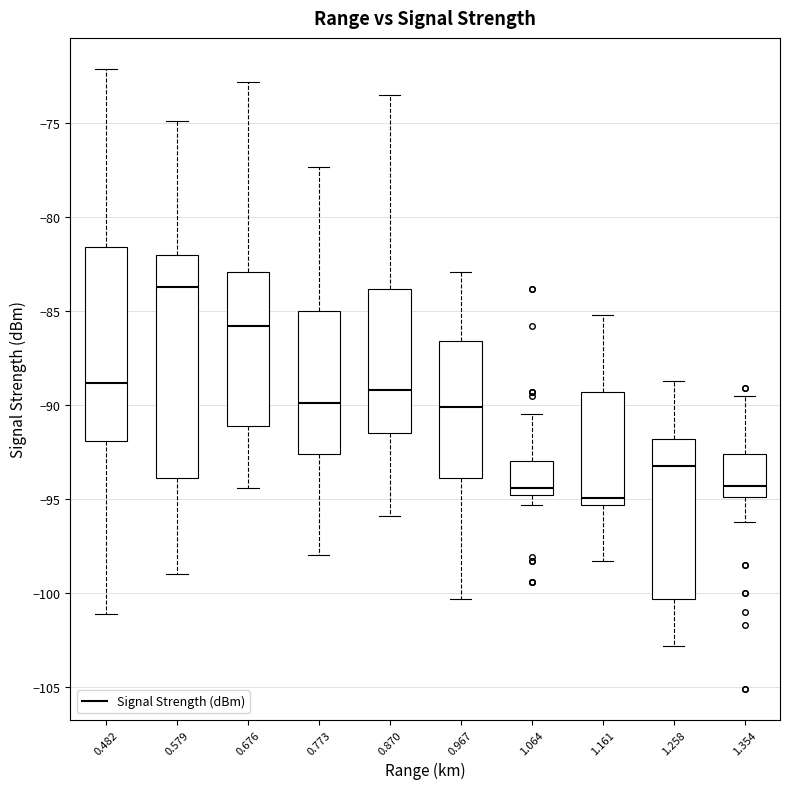

Reading left to right, transcribe this box plot: for each box, give where its median line is, the range the box spans, and where its two whiskers end, as read against the y-axis. The values are not printed on the chart, so give them approximately, as read against the axis.

0.482: median -89.0, box -92.0 to -81.5, whiskers -101.0 to -72.0
0.579: median -83.5, box -94.0 to -82.0, whiskers -99.0 to -75.0
0.676: median -86.0, box -91.0 to -83.0, whiskers -94.5 to -73.0
0.773: median -90.0, box -92.5 to -85.0, whiskers -98.0 to -77.5
0.870: median -89.0, box -91.5 to -84.0, whiskers -96.0 to -73.5
0.967: median -90.0, box -94.0 to -86.5, whiskers -100.5 to -83.0
1.064: median -94.5, box -95.0 to -93.0, whiskers -95.5 to -90.5
1.161: median -95.0, box -95.5 to -89.5, whiskers -98.5 to -85.0
1.258: median -93.0, box -100.5 to -92.0, whiskers -103.0 to -88.5
1.354: median -94.5, box -95.0 to -92.5, whiskers -96.0 to -89.5